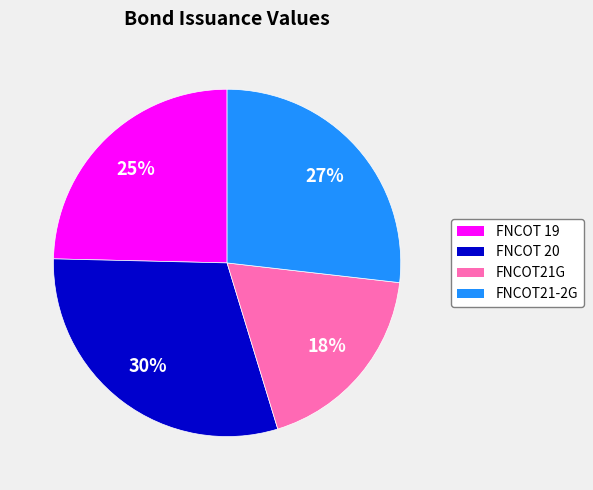

Do FNCOT21G and FNCOT 20 together represent more than half of the pie?

No